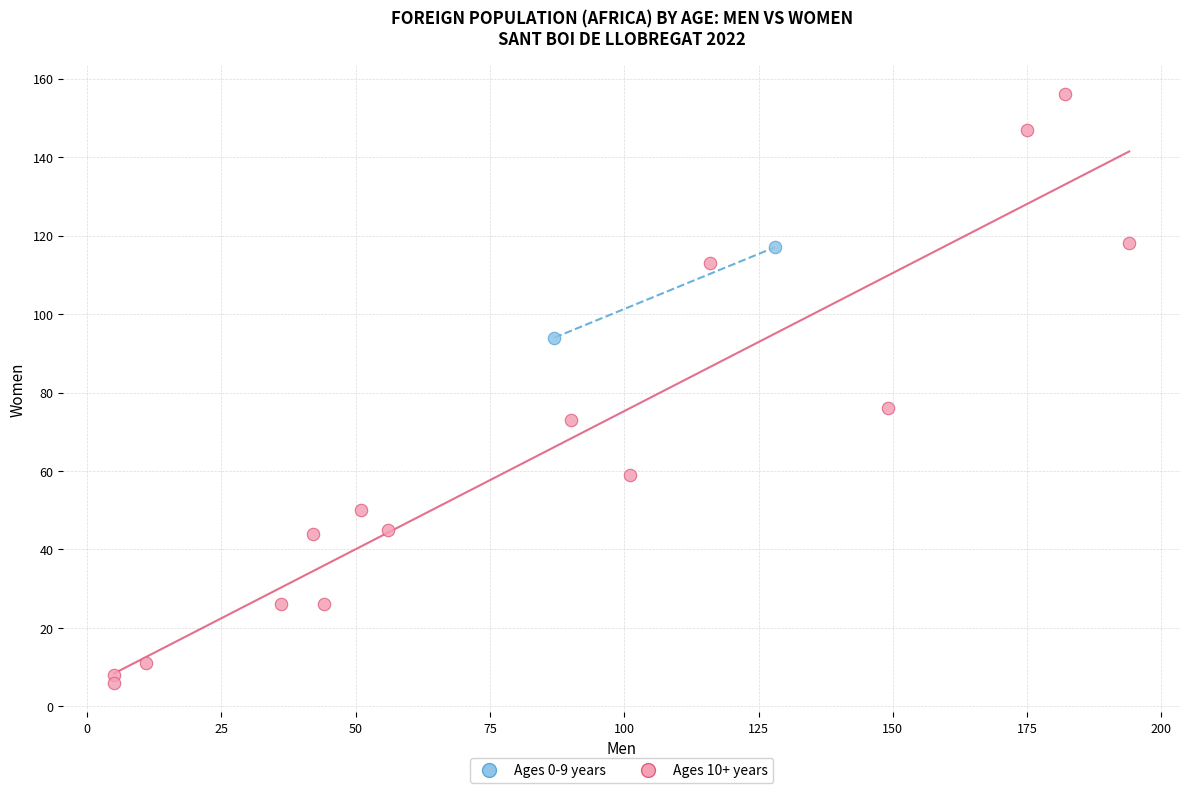

What are all the series names shown in the legend?

Ages 0-9 years, Ages 10+ years